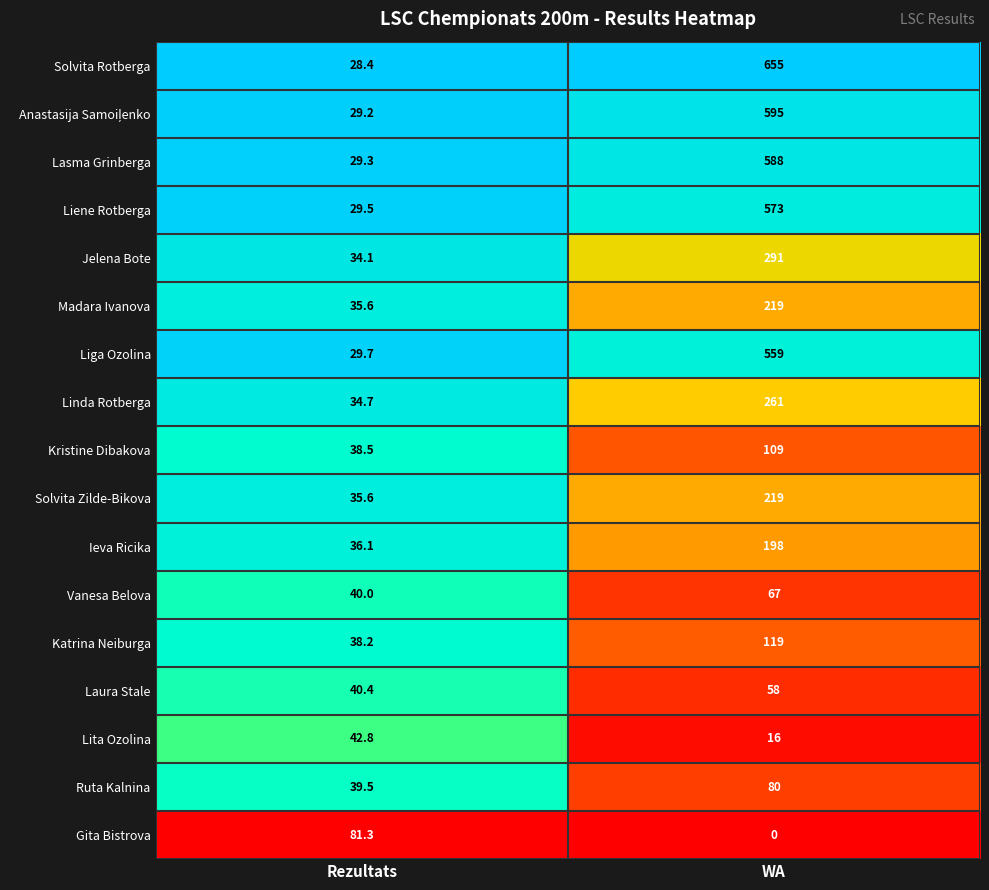

Which series changed the most between Rezultats and WA?

Solvita Rotberga